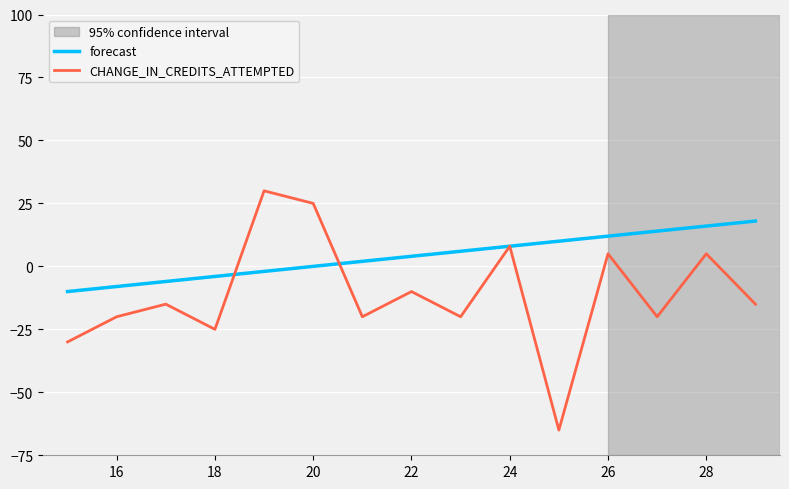

Which series has the widest spread of values?

CHANGE_IN_CREDITS_ATTEMPTED